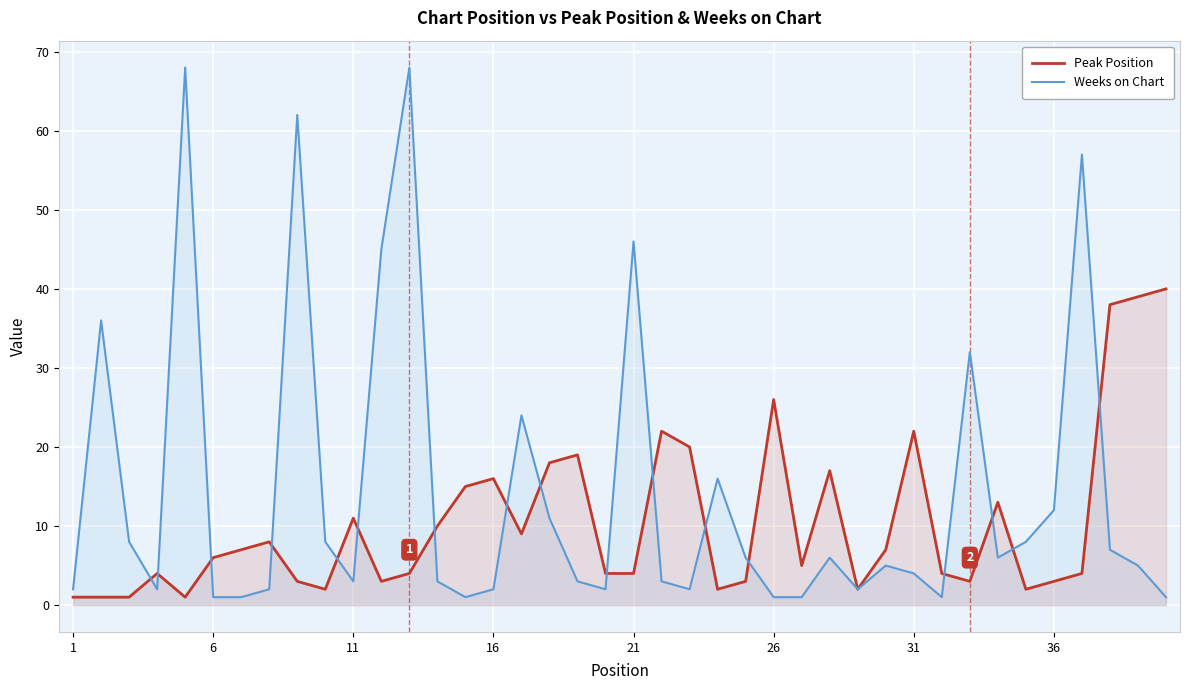

How many interior local valleys does the Peak Position series have?

9